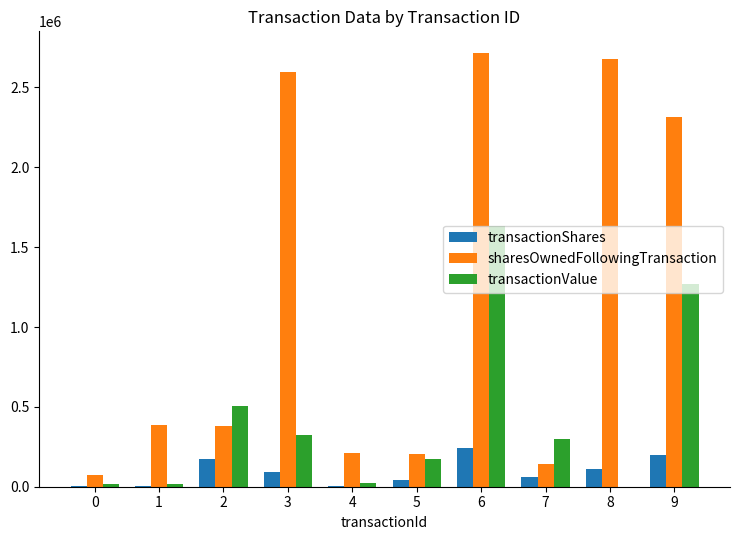

What is the sum of all sharesOwnedFollowingTransaction values?

11706036